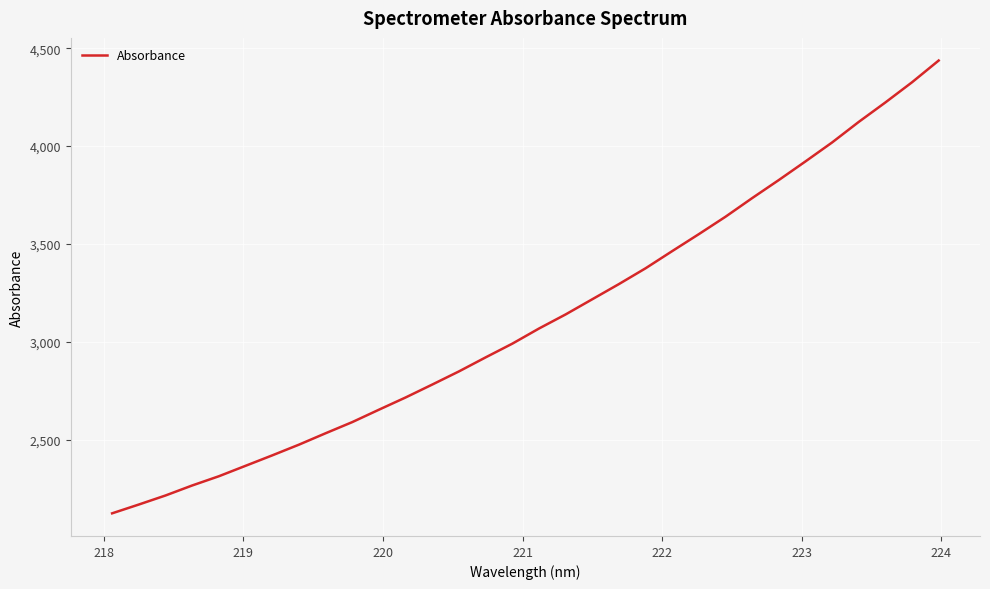

What is the maximum value shown in the chart?

4437.3